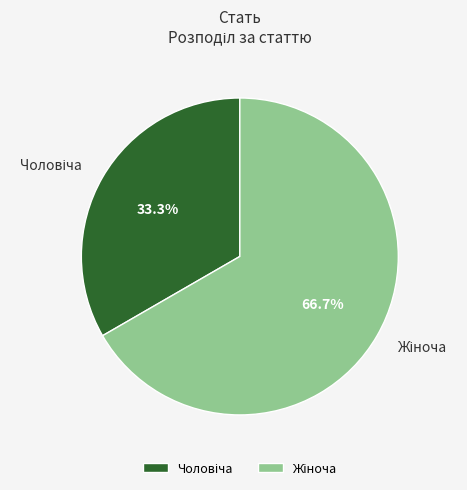

How many segments does this pie chart have?

2